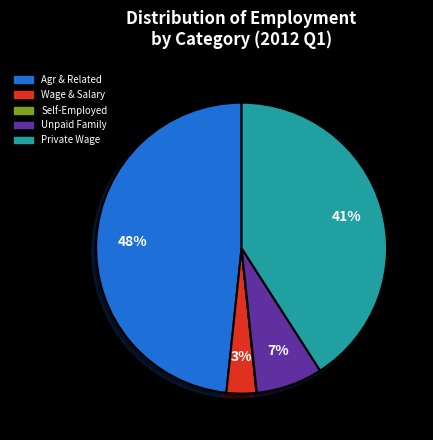

Which has a higher value, Agr & Related or Wage & Salary?

Agr & Related